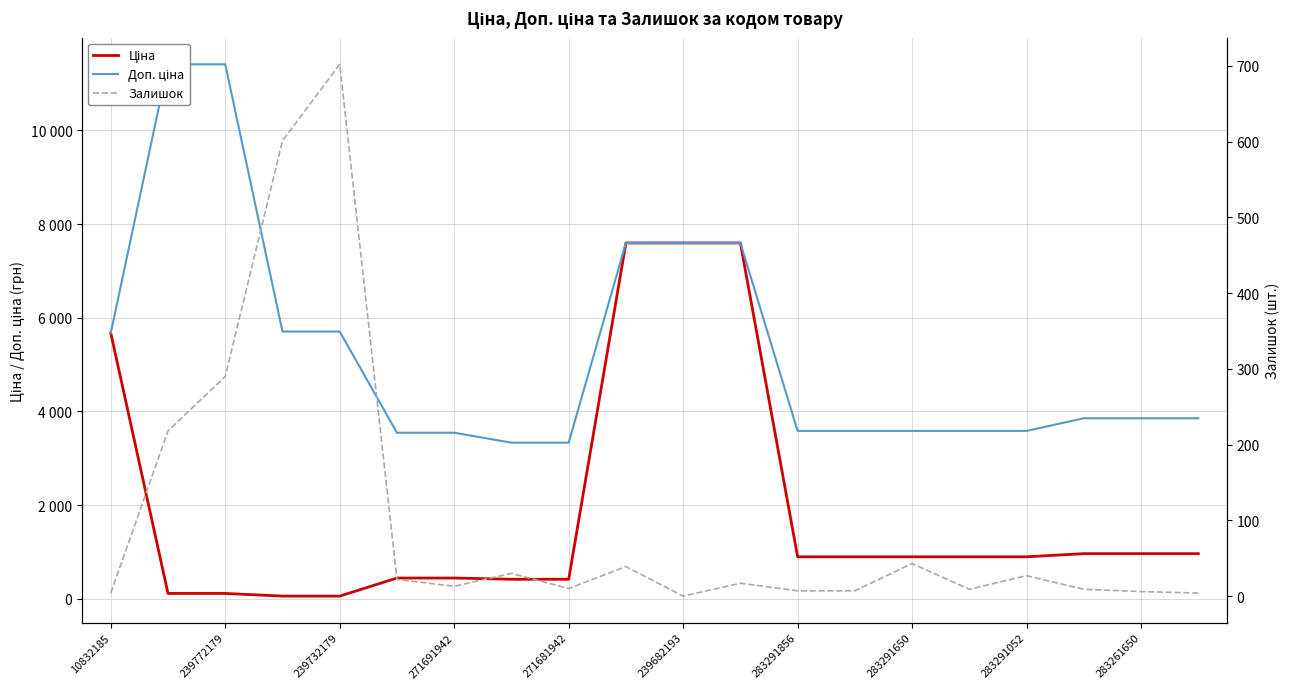

What are all the series names shown in the legend?

Ціна, Доп. ціна, Залишок